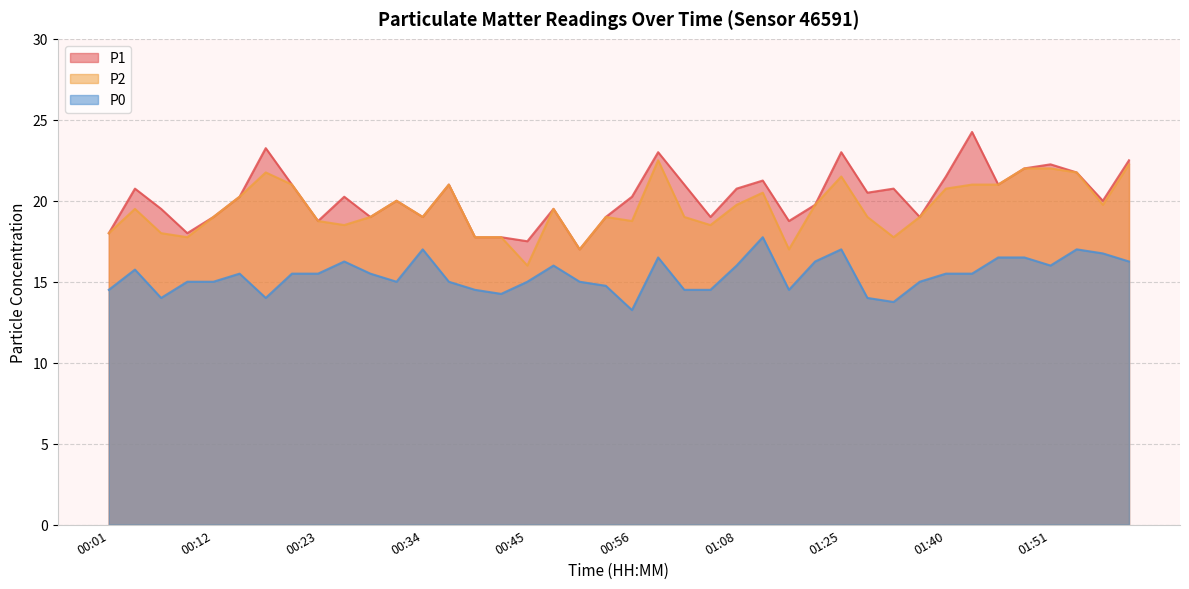

Rank the categories by P0 value from highest to lowest.

01:11, 00:34, 01:25, 01:54, 01:56, 00:59, 01:45, 01:48, 00:26, 01:22, 01:59, 00:48, 01:08, 01:51, 00:04, 00:15, 00:20, 00:23, 00:29, 01:40, 01:42, 00:09, 00:12, 00:31, 00:37, 00:45, 00:51, 01:37, 00:54, 00:01, 00:40, 01:02, 01:05, 01:16, 00:42, 00:06, 00:18, 01:31, 01:34, 00:56